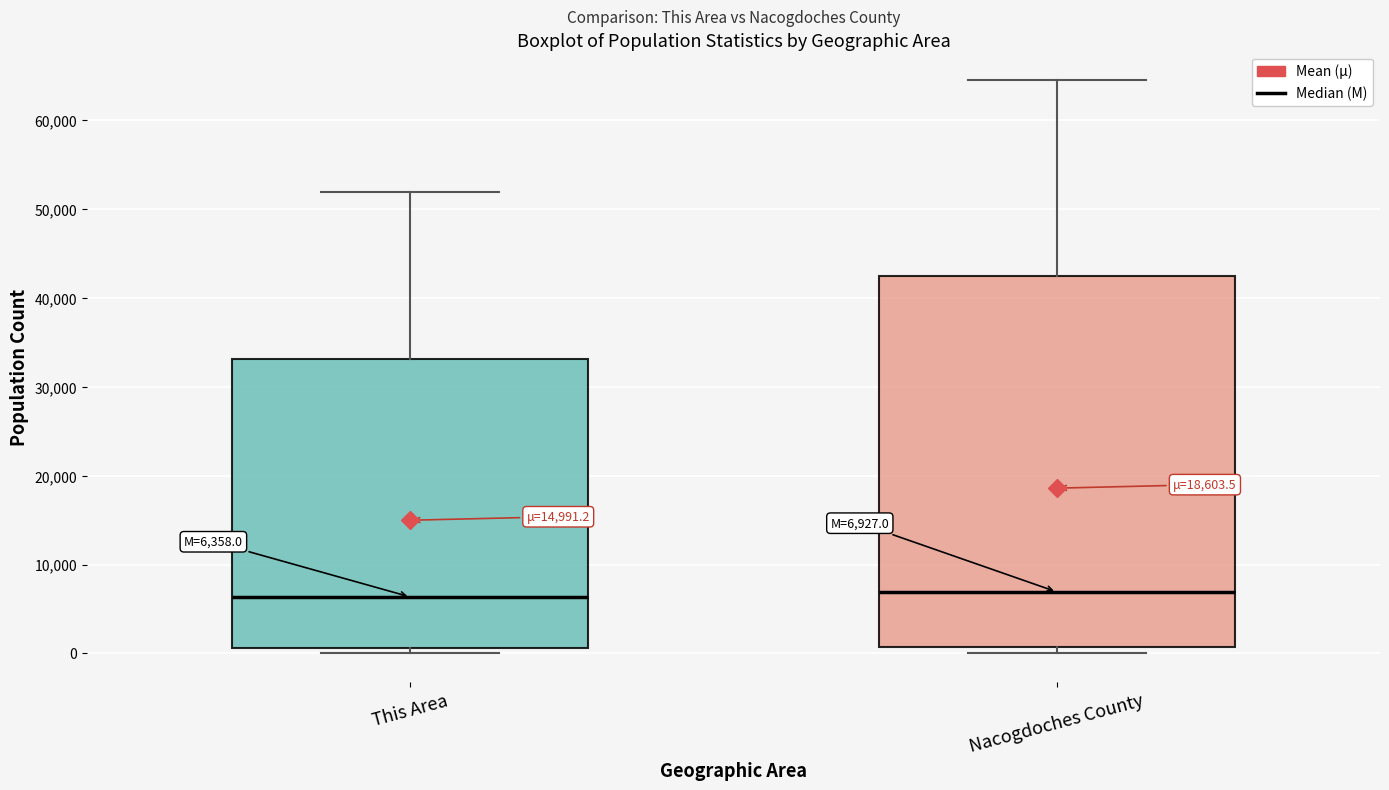

Which box is the tallest, from its lower edge to its upper edge?

Nacogdoches County